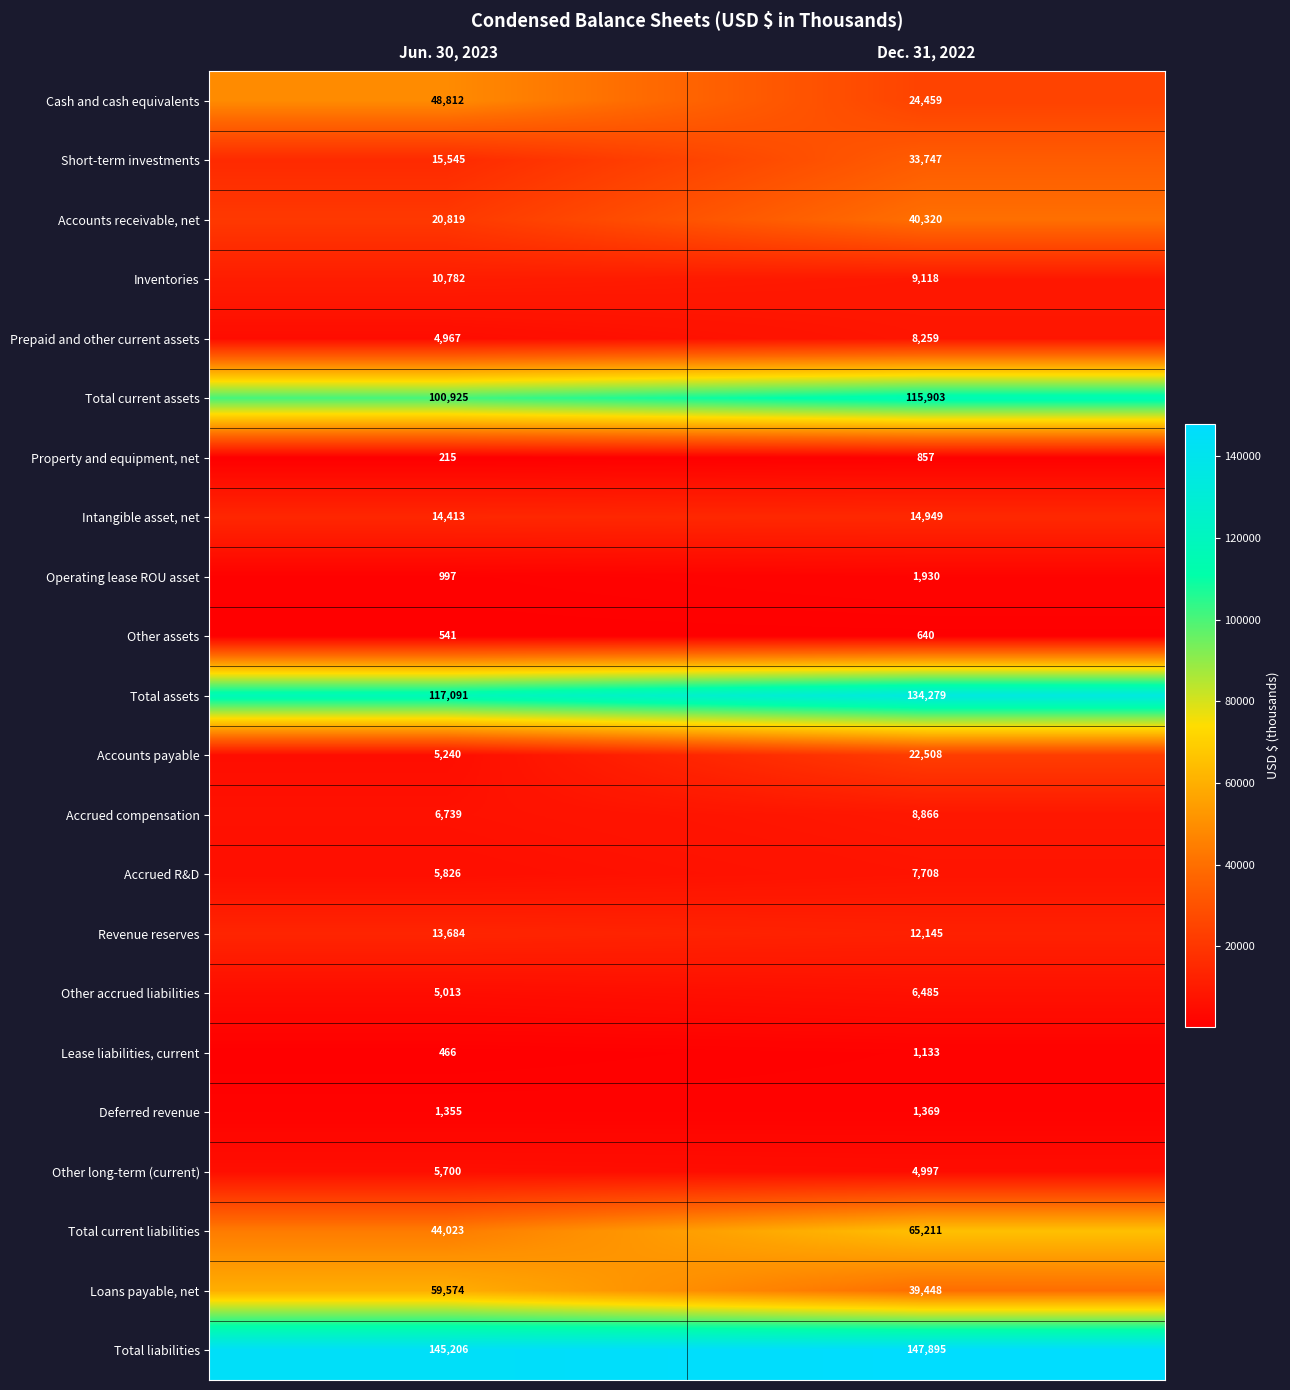

Which category has the highest value across all series?

Dec. 31, 2022